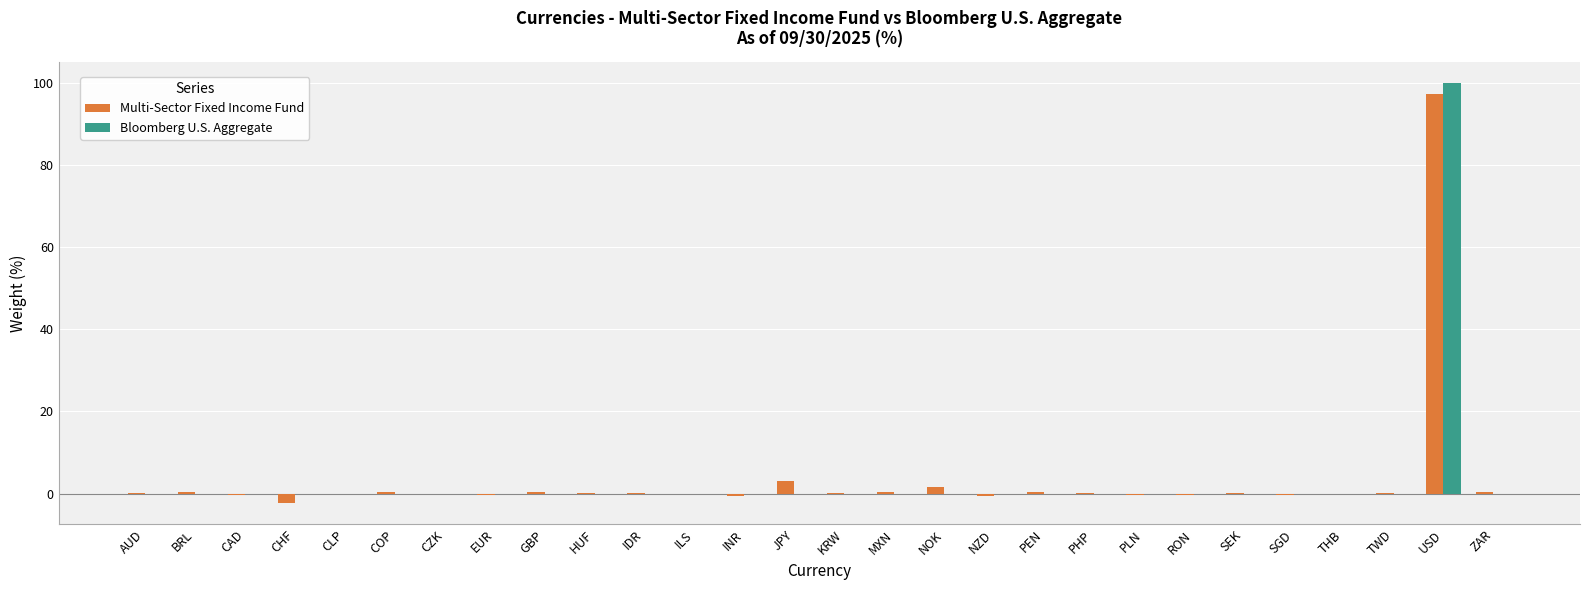

Which label corresponds to the largest value in the chart?

USD